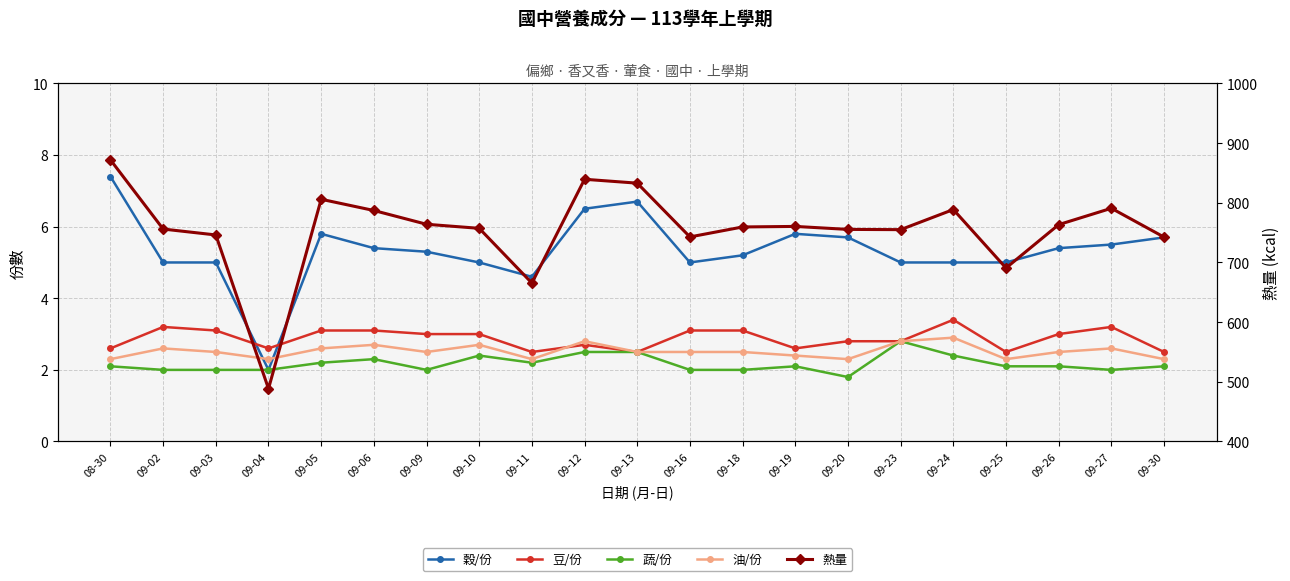

The 穀/份 series shows 3.3 at 09-05. True or false?

False